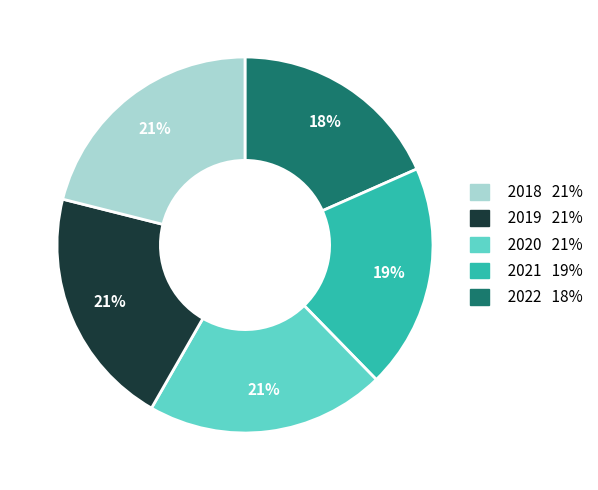

To the nearest percent, what is the average slice percentage?

20%